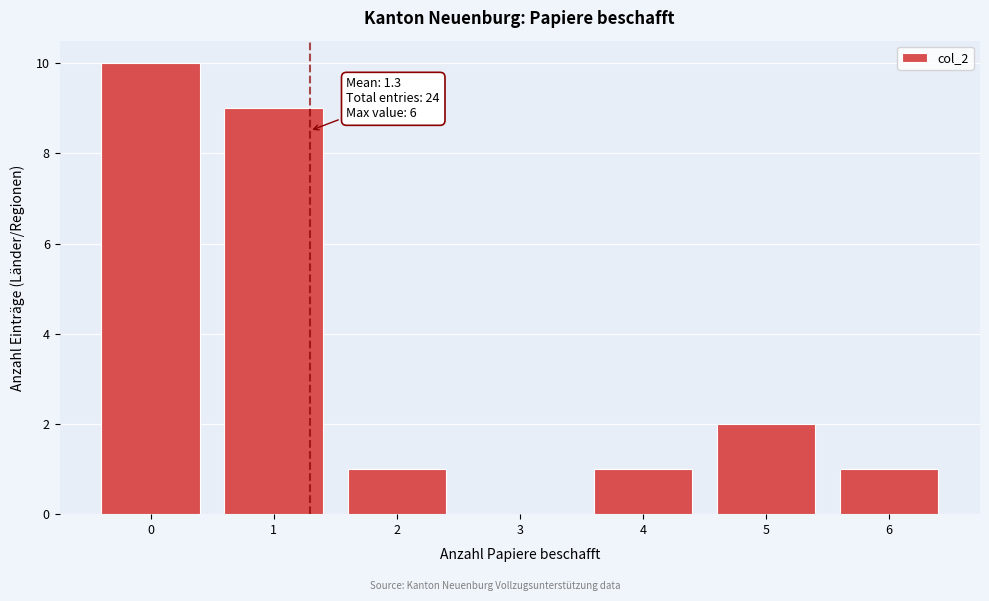

Reading right to left, list all the values displayed in this chart.

6=1	5=2	4=1	3=0	2=1	1=9	0=10